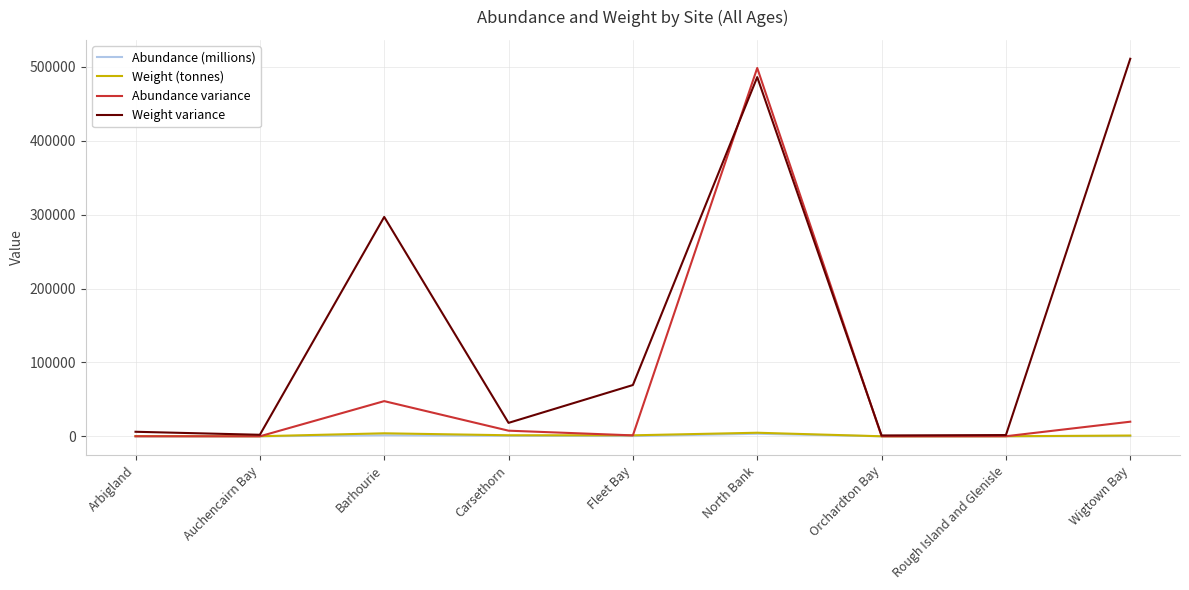

True or false: Weight variance has a value of 69391.9 at Fleet Bay.

True